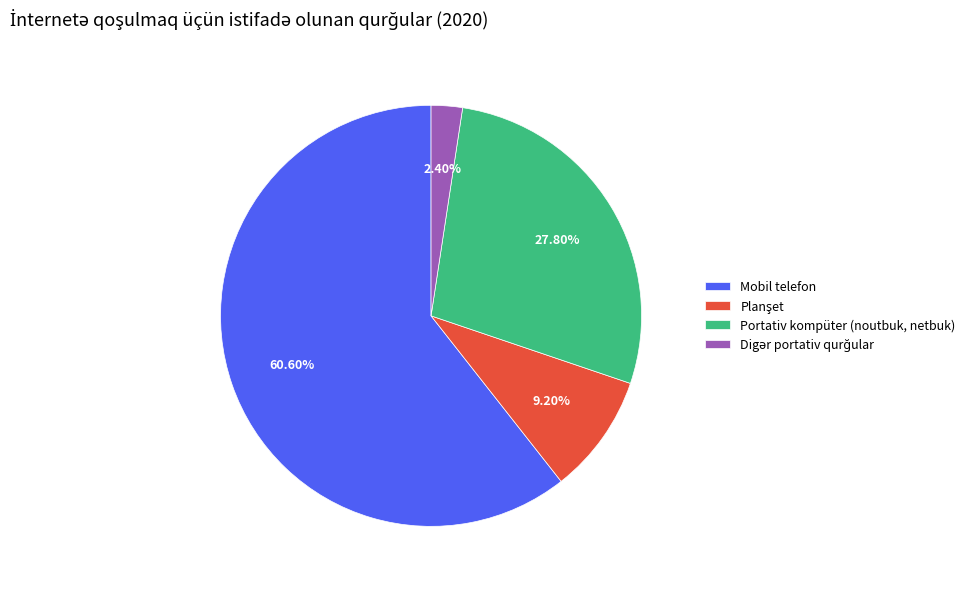

Is there any slice that represents more than half of the pie?

Yes